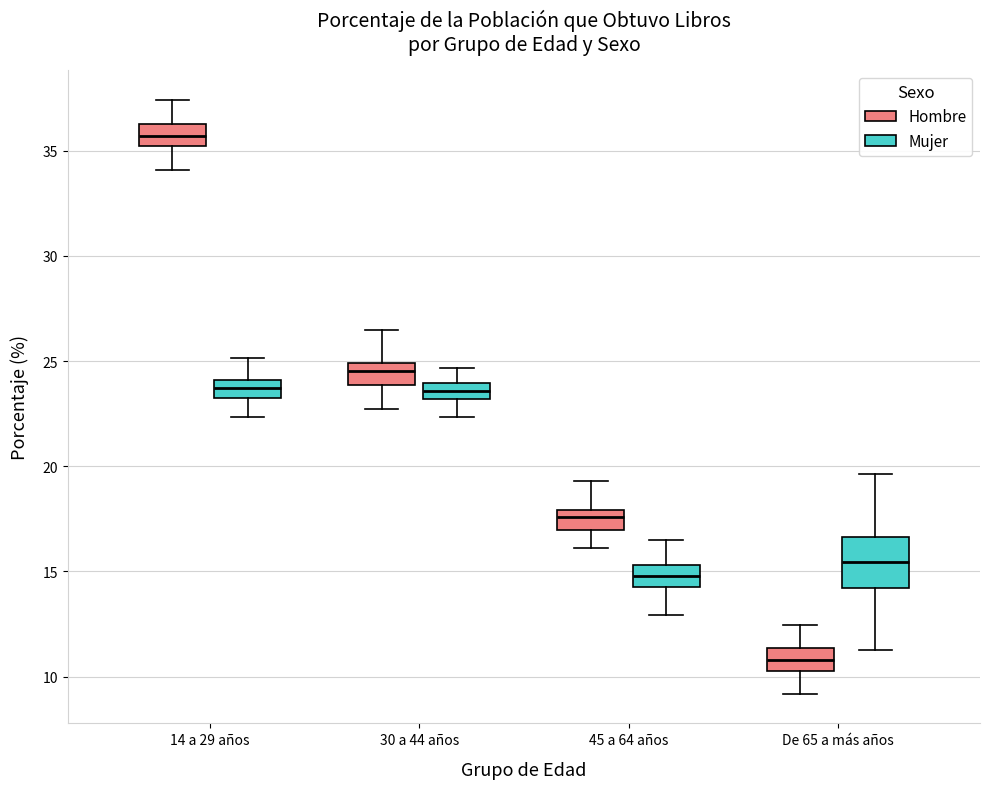

Which box's median line is the lowest?

De 65 a más años (Hombre)